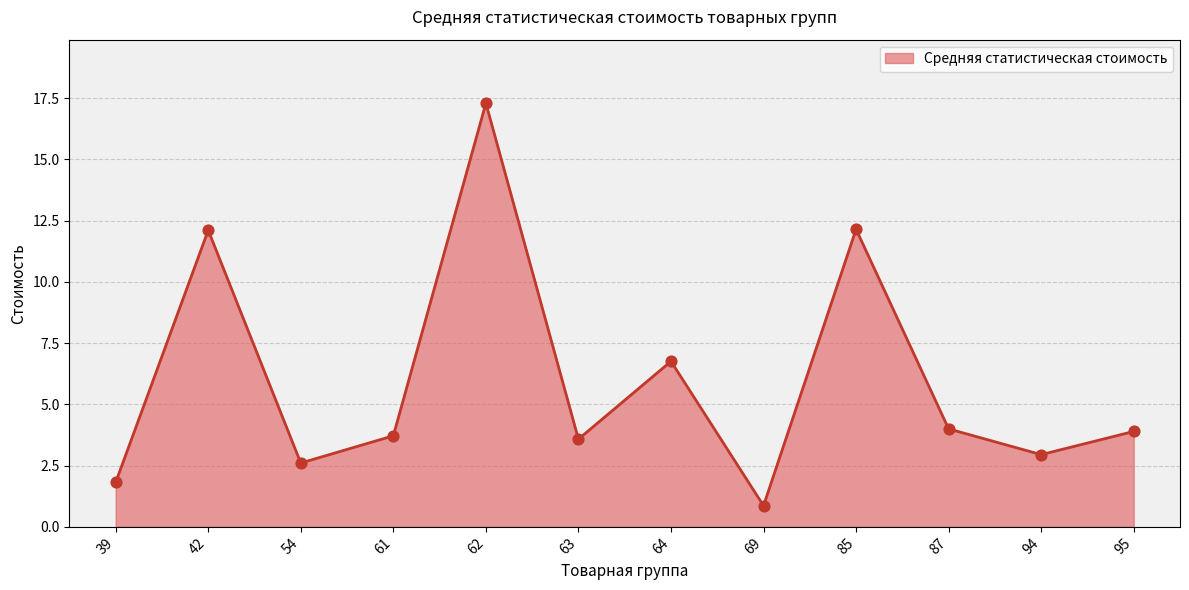

What is the ratio of the value at 39 to the value at 87?

0.5